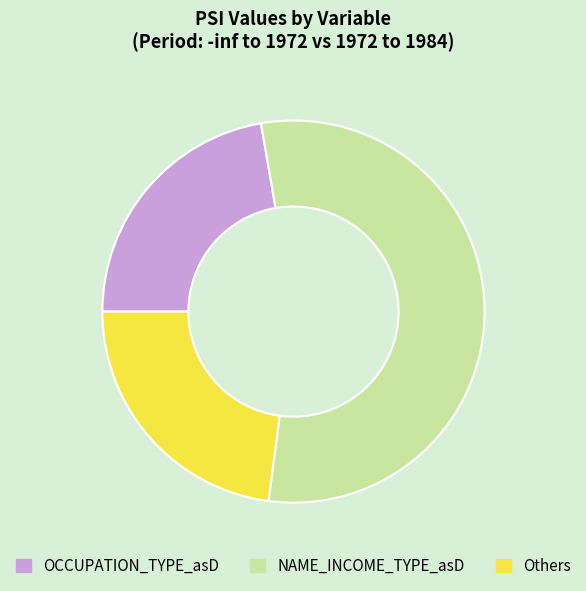

How many slices are in this pie chart?

3